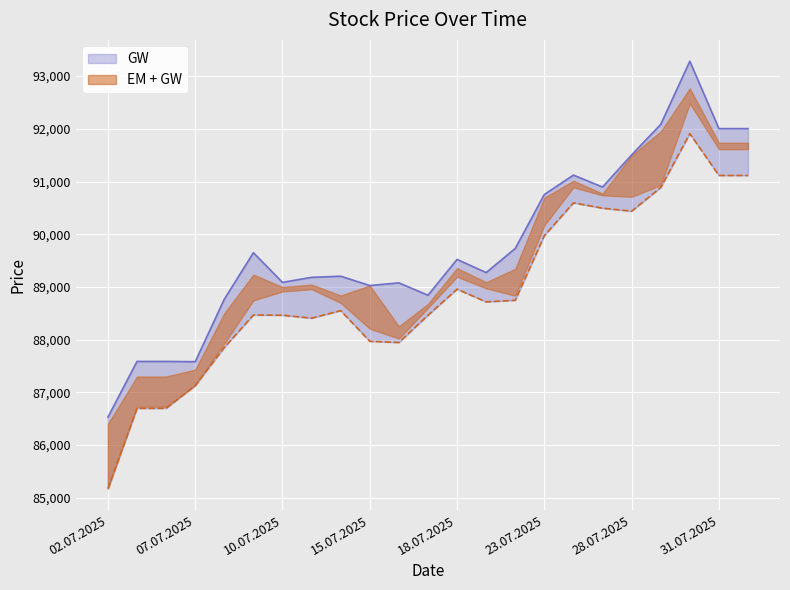

Reading left to right, transcribe all the data shown in this chart.

Open: 85172	86696	86696	87127	87851	88467	88463	88407	88550	87968	87945	88463	88957	88716	88747	89973	90595	90494	90437	90886	91908	91115	91115
High: 86530	87586	87586	87581	88767	89649	89086	89182	89203	89026	89077	88842	89522	89272	89730	90754	91122	90895	91505	92084	93282	92004	92004